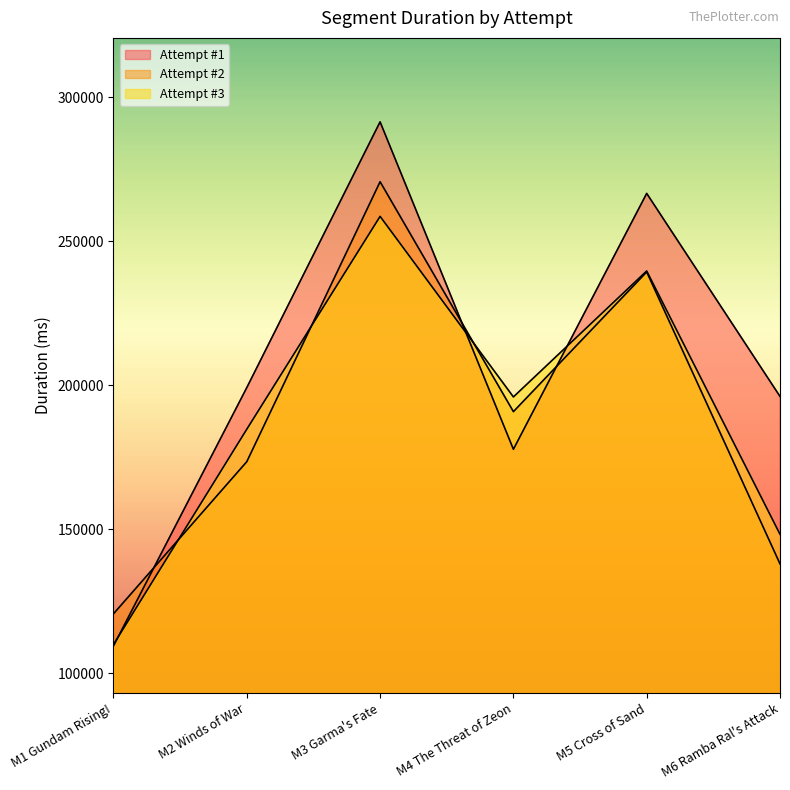

Which series changed the most between M3 Garma's Fate and M6 Ramba Ral's Attack?

Attempt #2